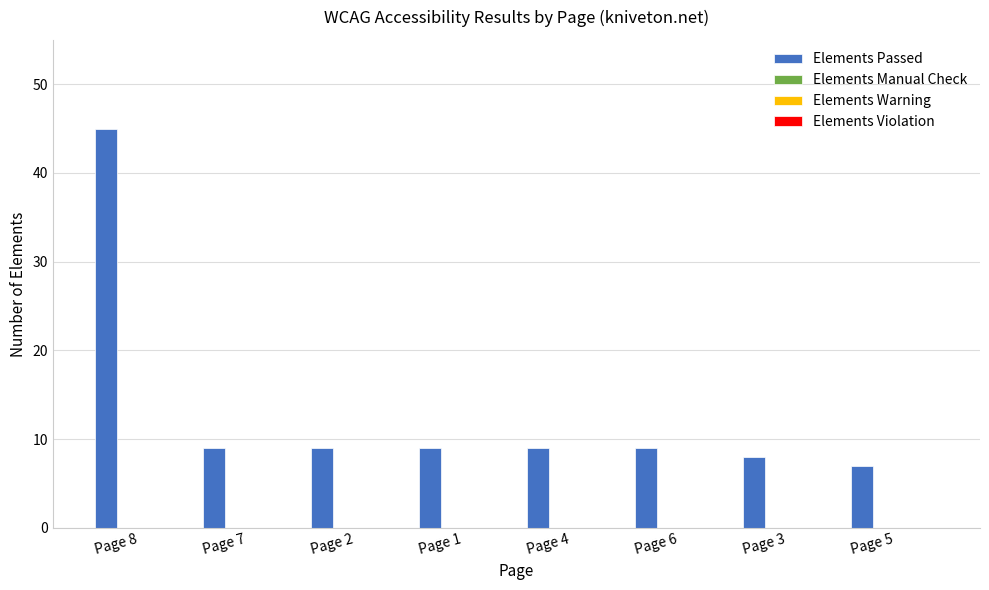

What is the difference between the maximum and minimum values?

38